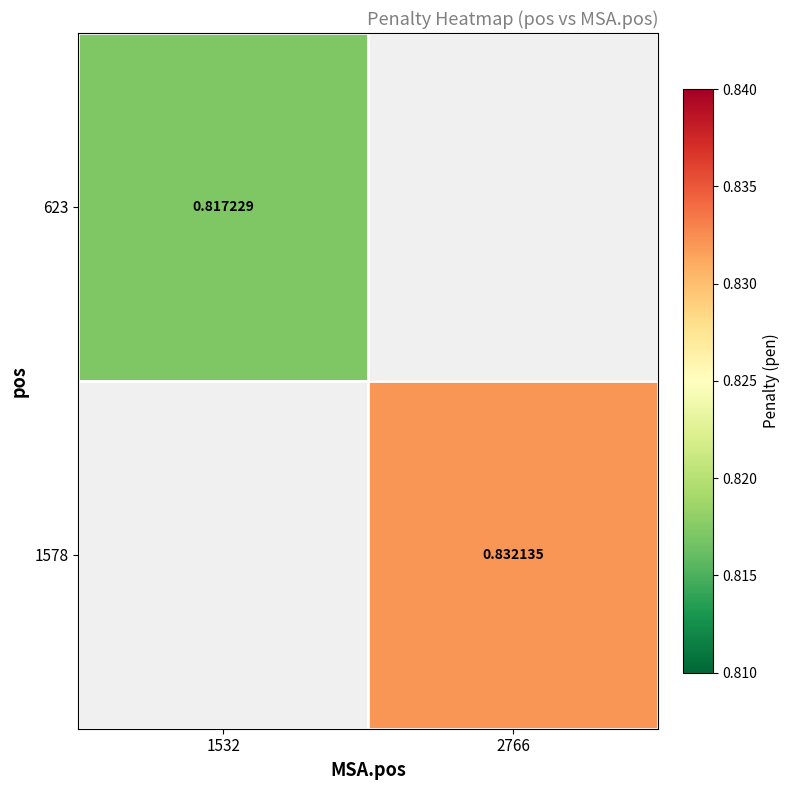

The value of 623 at 1532 is 1.4. True or false?

False